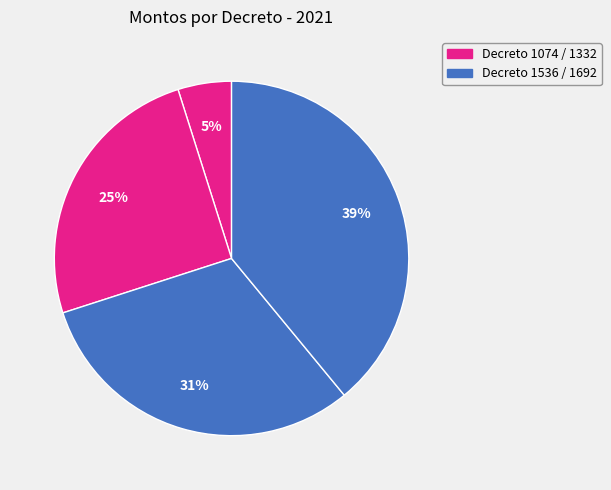

How many slices are in this pie chart?

4